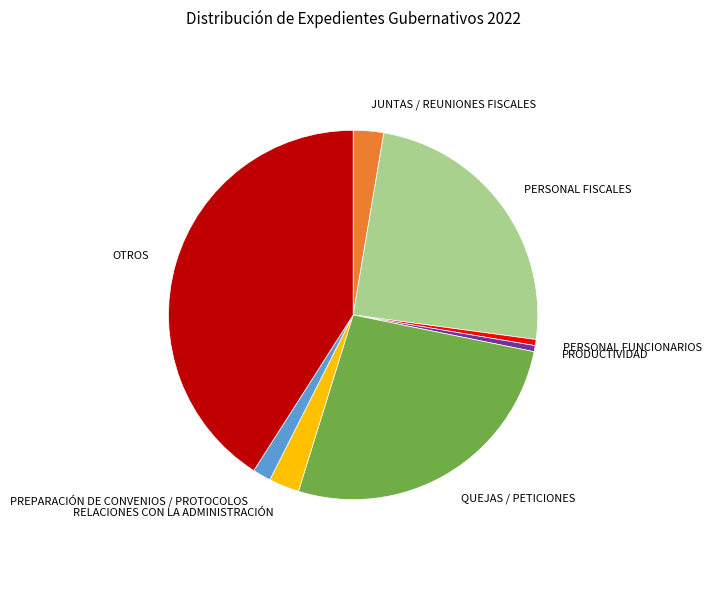

How many segments does this pie chart have?

8